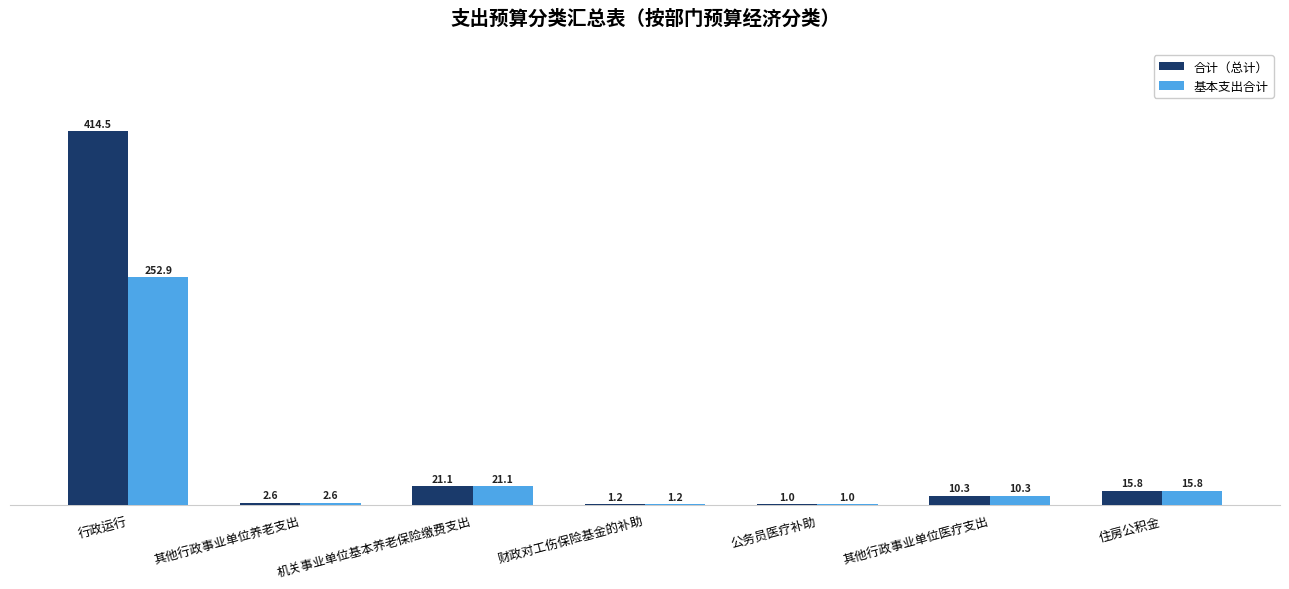

Where is 合计（总计） nearest to the value 207?

机关事业单位基本养老保险缴费支出